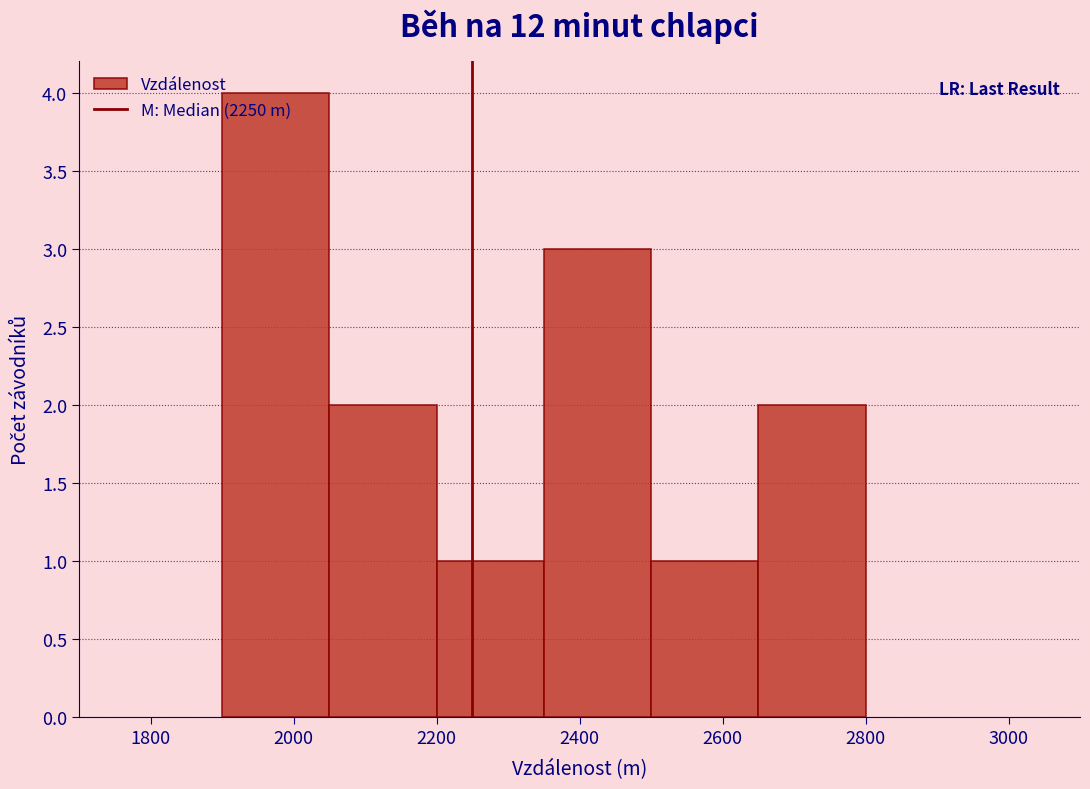

Reading left to right, list every bar in this chart as the range it spans on the x-axis followed by its height. Neither the bar edges nor the heights are printed on the chart, so give them approximately, as read against the axes.

1900 to 2050: 4
2050 to 2200: 2
2200 to 2350: 1
2350 to 2500: 3
2500 to 2650: 1
2650 to 2800: 2